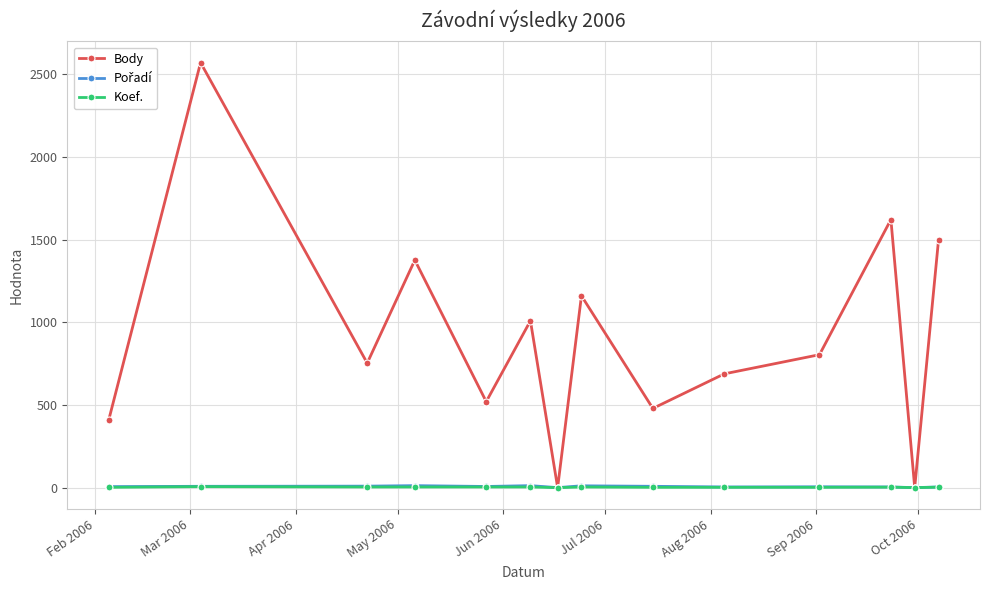

Which series has the largest total across all categories?

Body